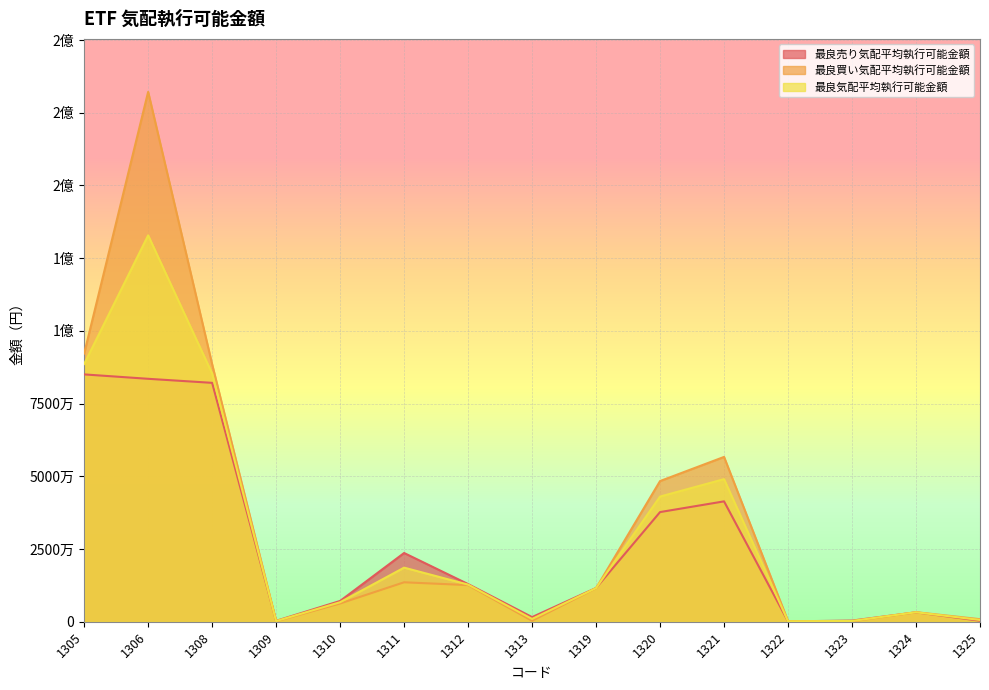

What is the sum of all 最良気配平均執行可能金額 values?

453978234.8